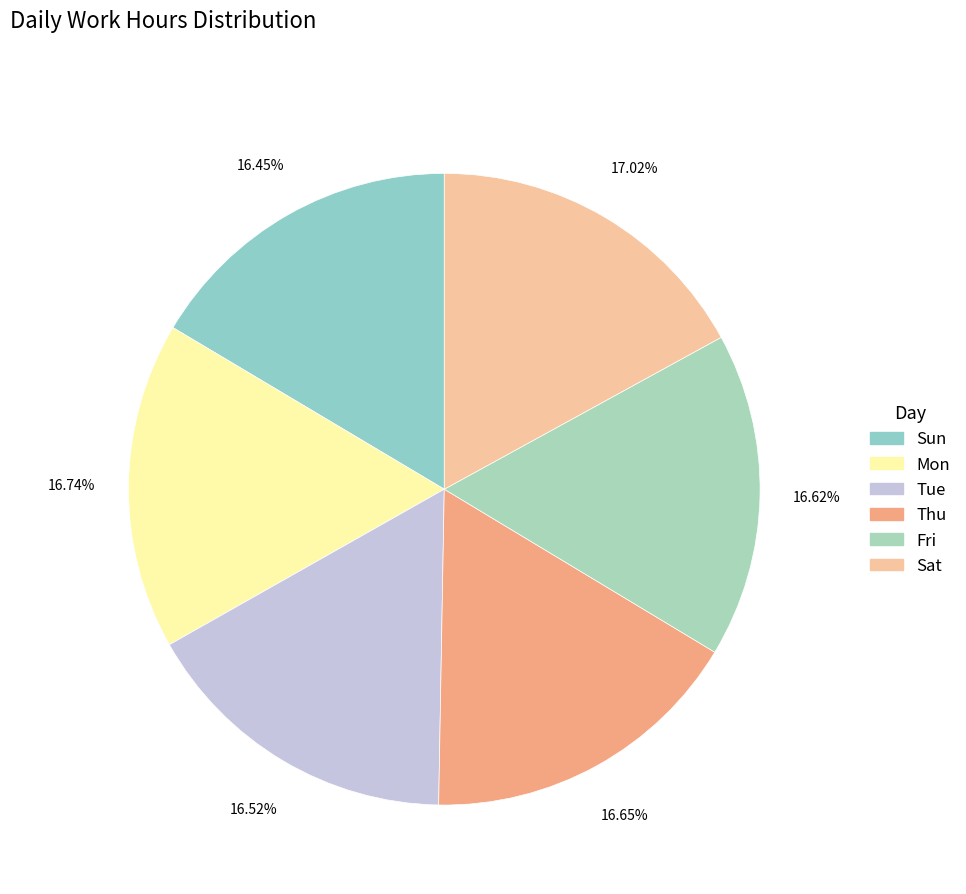

Which has a higher value, Thu or Mon?

Mon